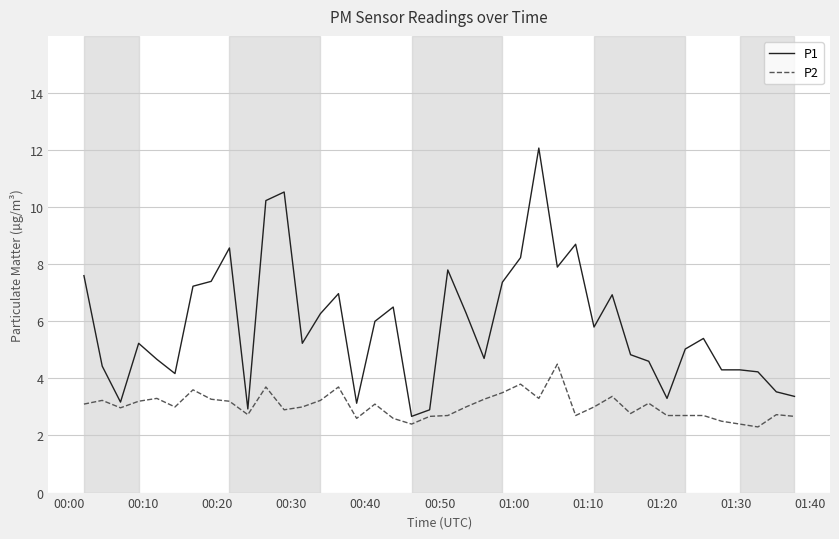

Which series has the largest total across all categories?

P1